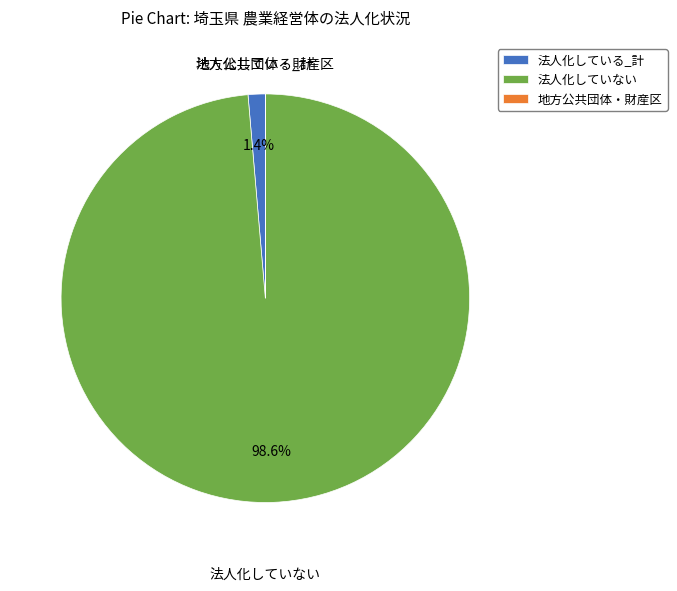

Do 法人化している_計 and 法人化していない together represent more than half of the pie?

Yes